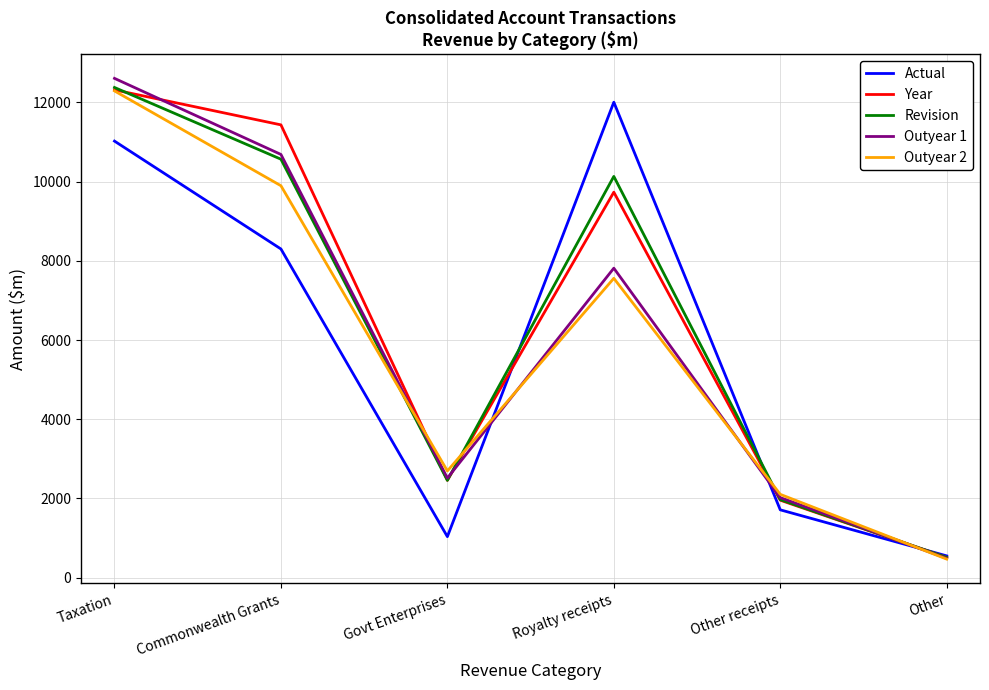

The Revision series shows 1162 at Govt Enterprises. True or false?

False